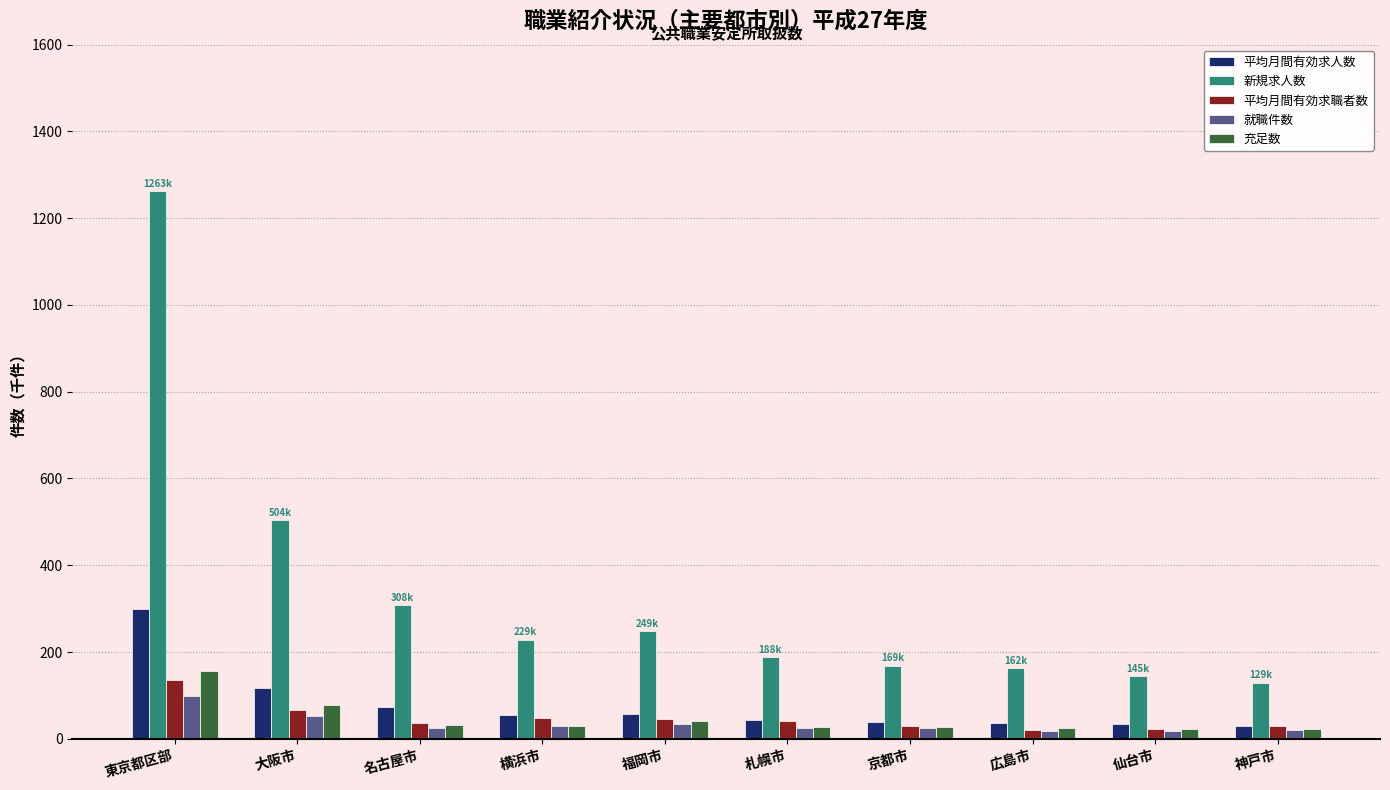

Which category has the highest value in the 就職件数 series?

東京都区部